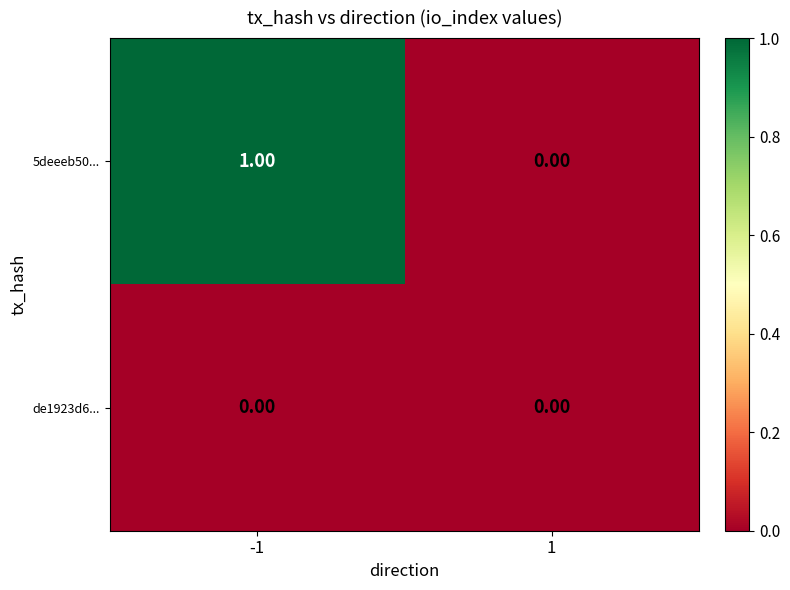

Which series has the widest spread of values?

5deeeb50...